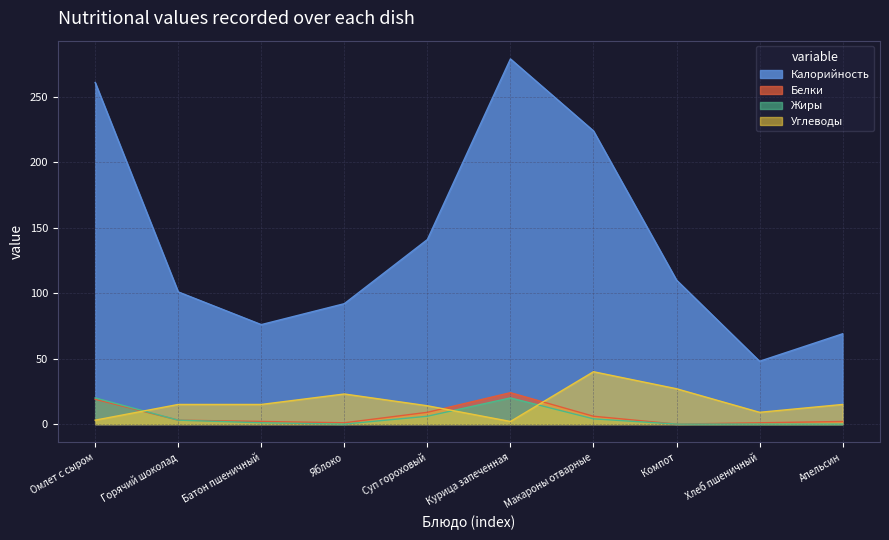

What is the approximate value of Калорийность at Яблоко, to the nearest 5?

90